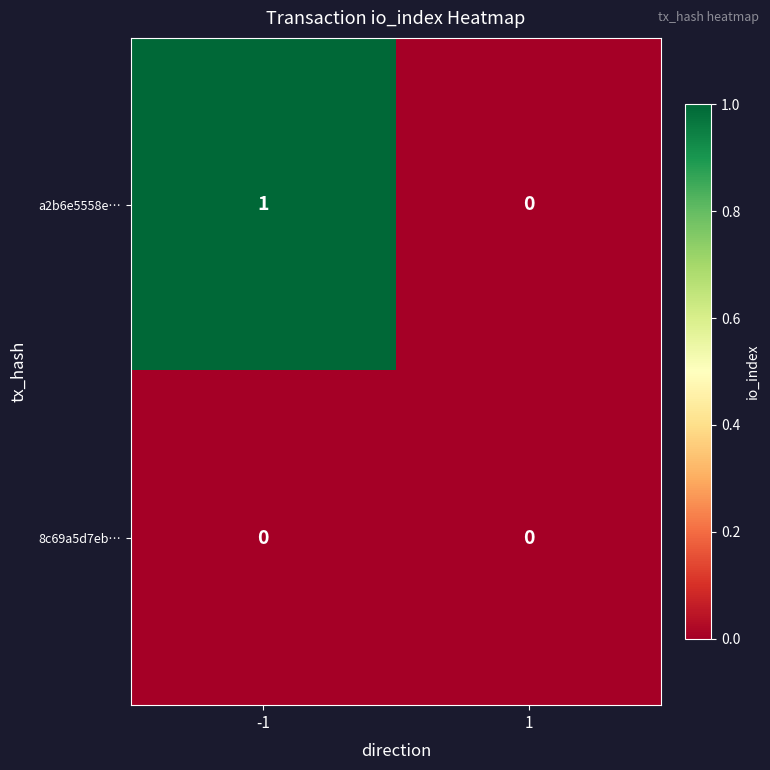

What is the total value across all series at -1?

1